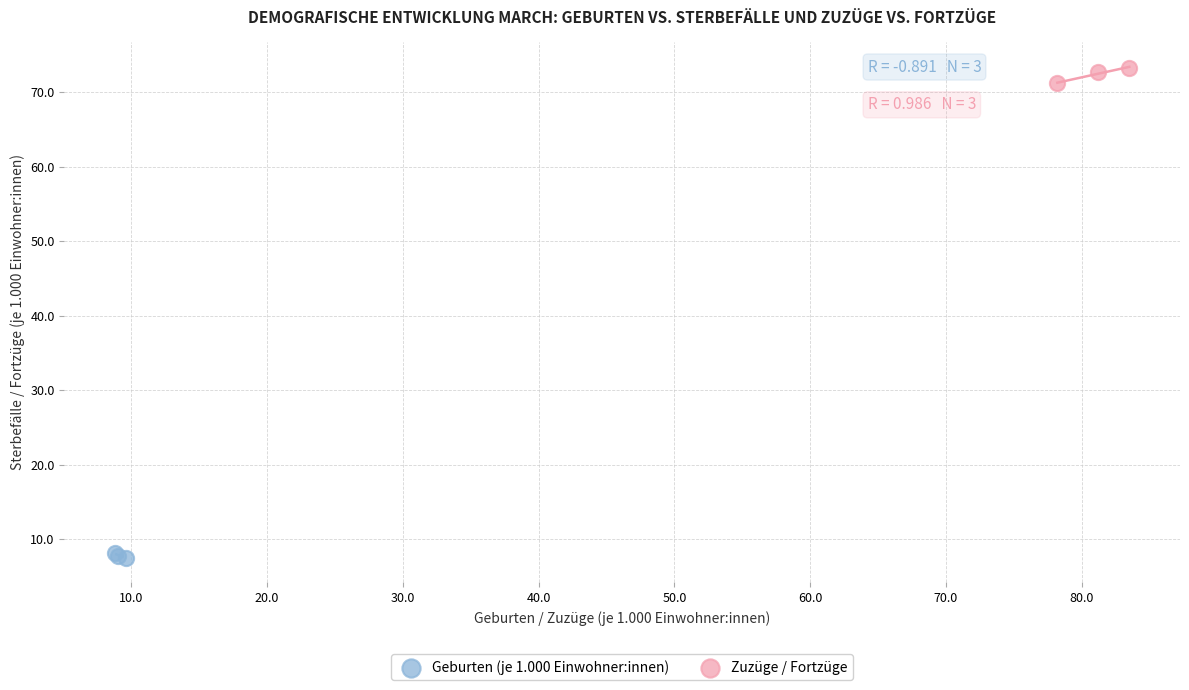

What are all the series names shown in the legend?

Geburten (je 1.000 Einwohner:innen), Zuzüge / Fortzüge